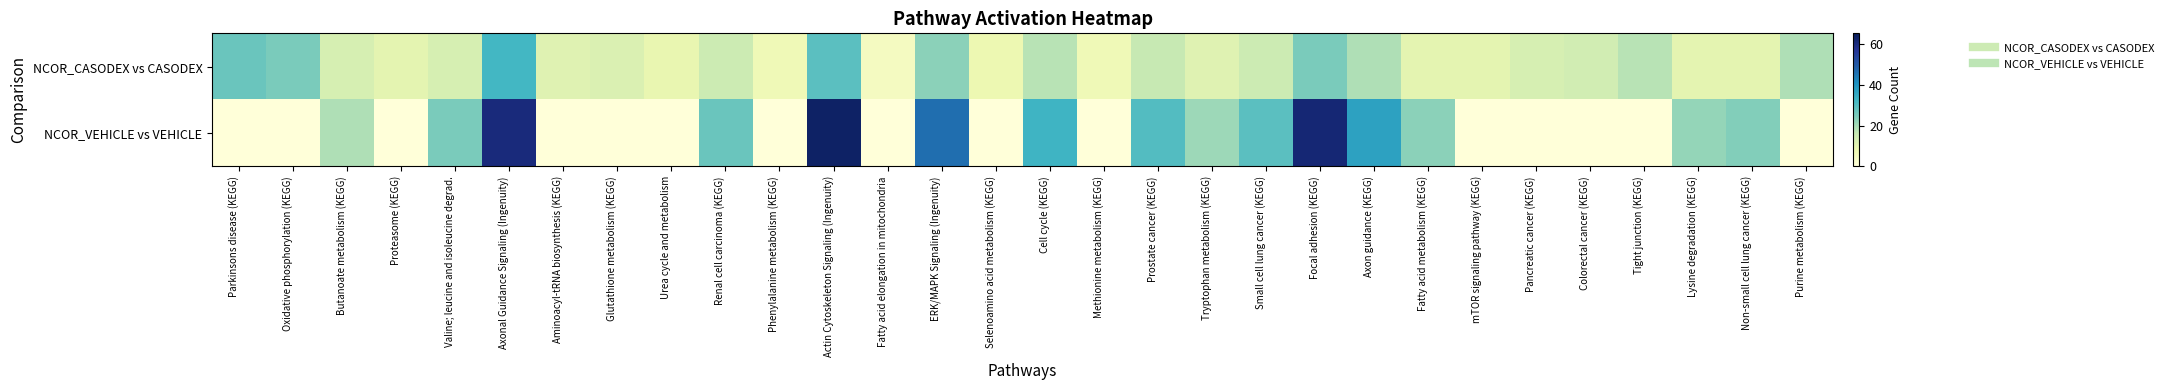

Which series has the largest total across all categories?

NCOR_VEHICLE vs VEHICLE